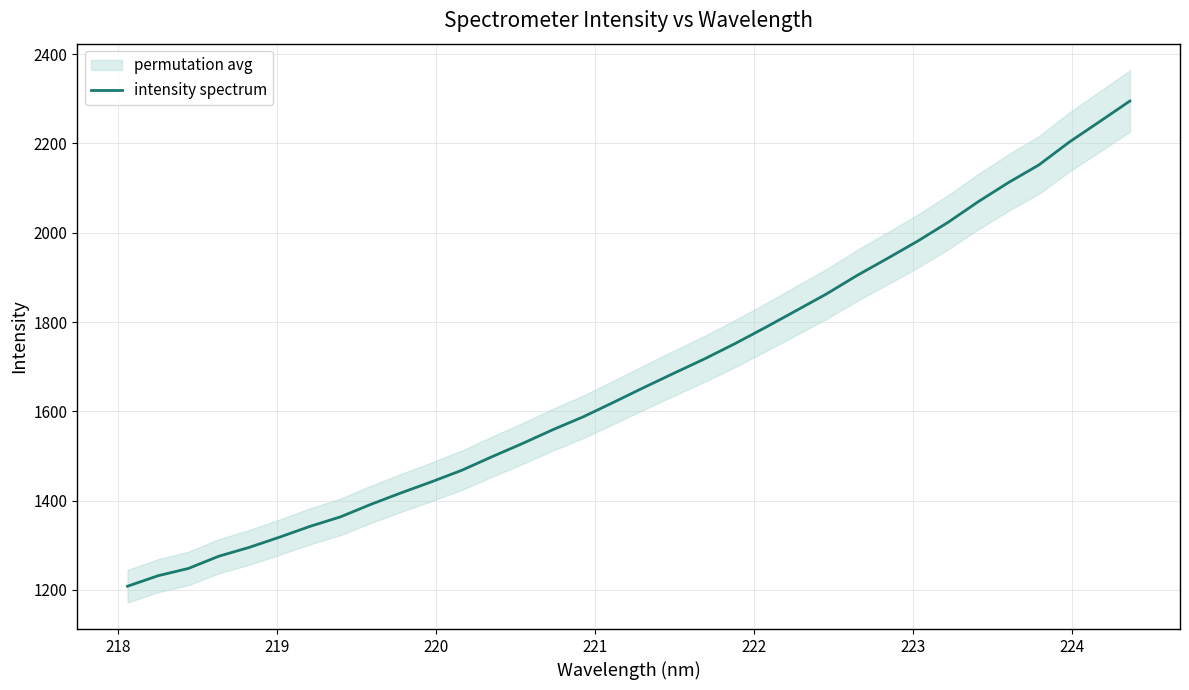

What is the maximum value for intensity spectrum?

2295.0